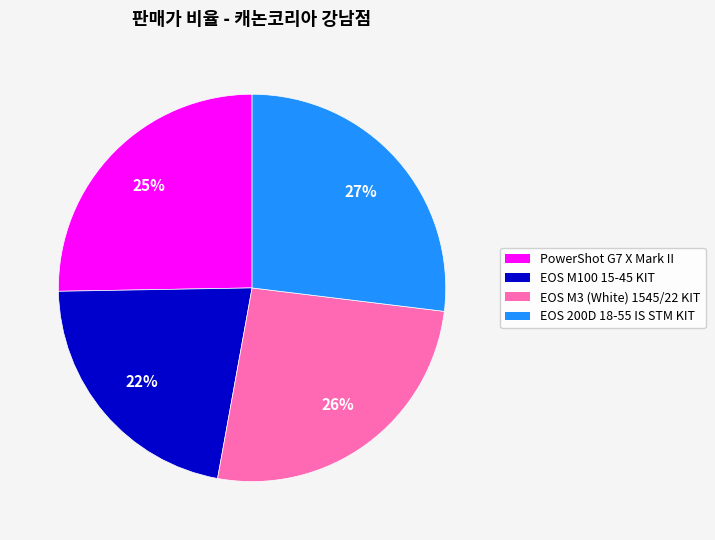

To the nearest percent, what is the average slice percentage?

25%